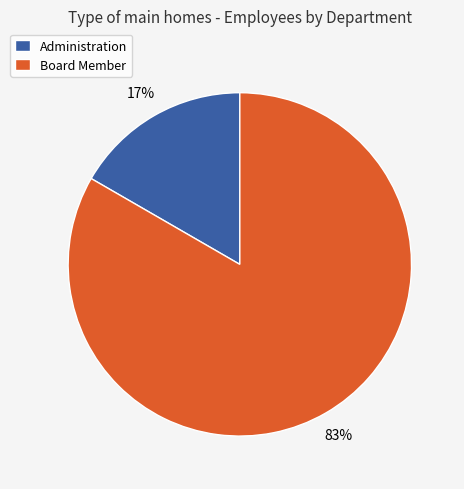

Which category has the biggest portion of the pie?

Board Member